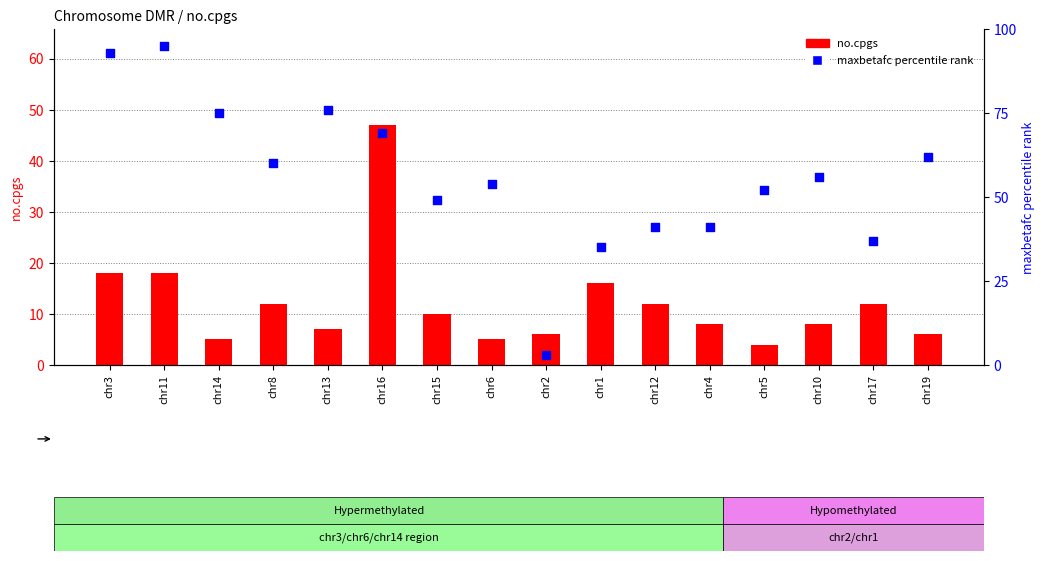

At how many categories does at least one series exceed 84?

2